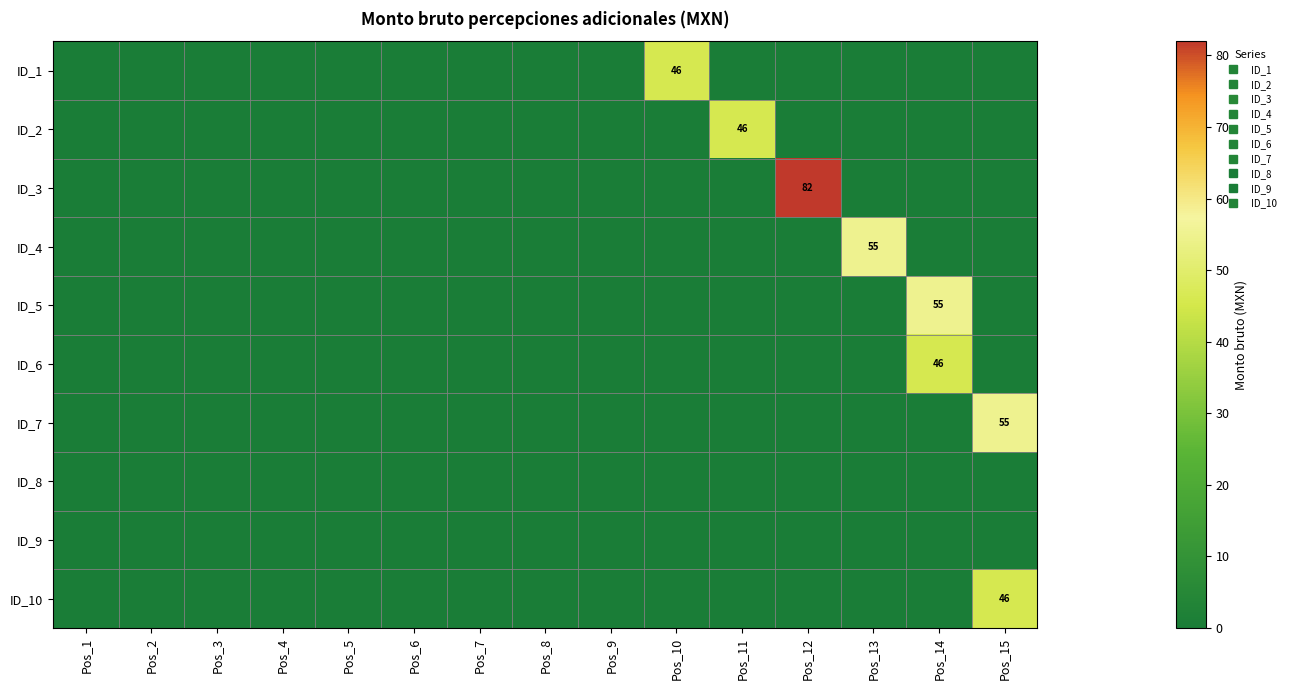

The value of ID_3 at Pos_3 is -41. True or false?

False